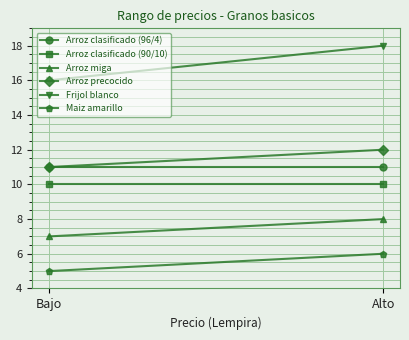

The Arroz precocido series shows 7 at Alto. True or false?

False